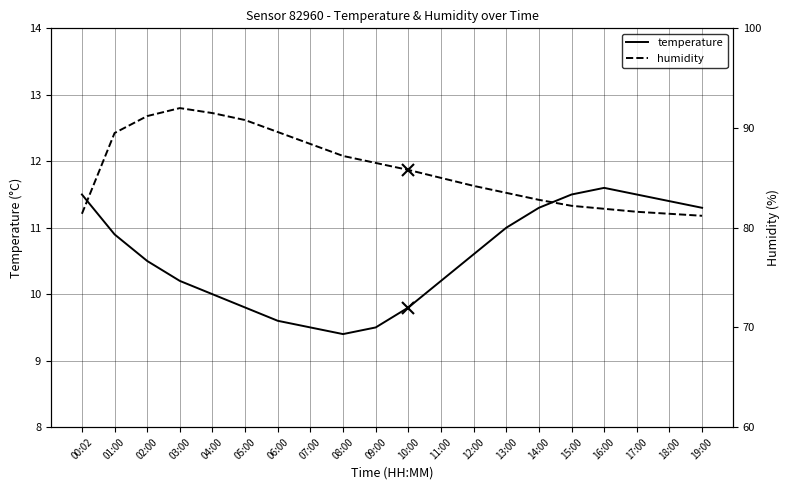

The value of temperature at 17:00 is 5.6. True or false?

False